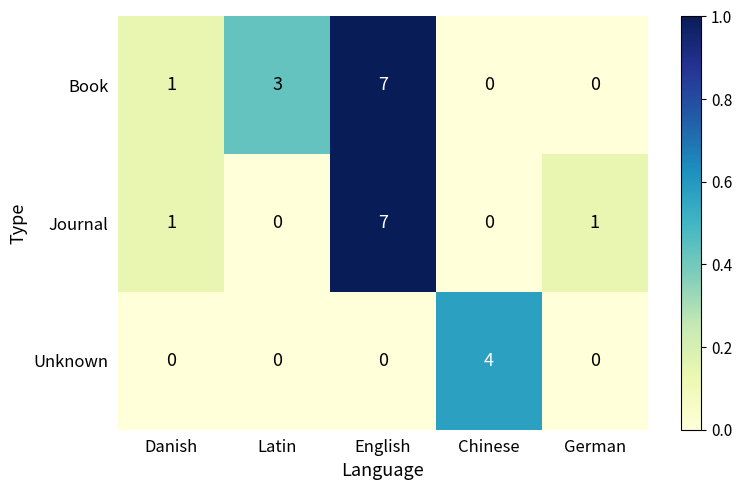

Which series has the largest total across all categories?

Book